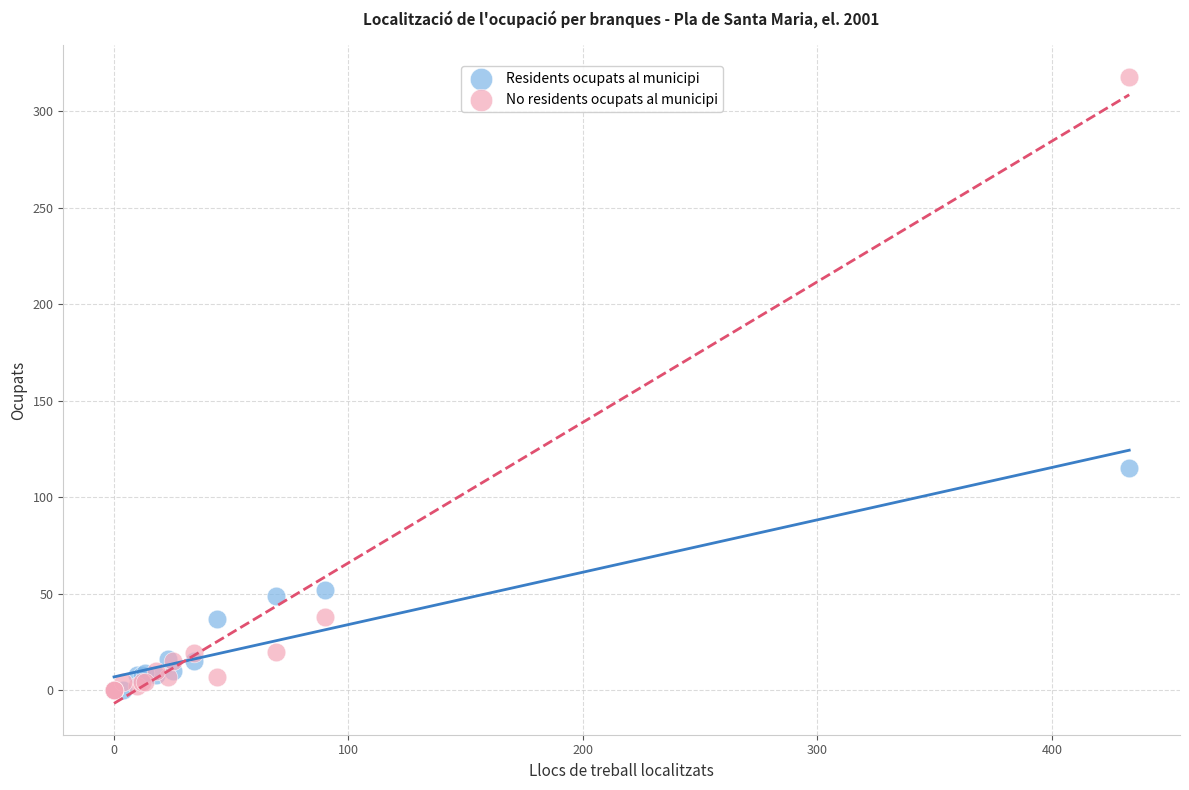

Which series reaches the maximum Y coordinate?

No residents ocupats al municipi